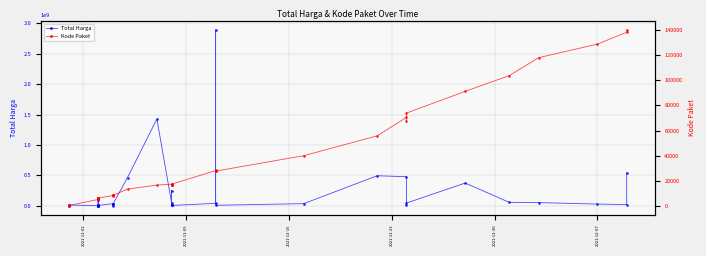

True or false: Total Harga and Kode Paket intersect in this chart.

False